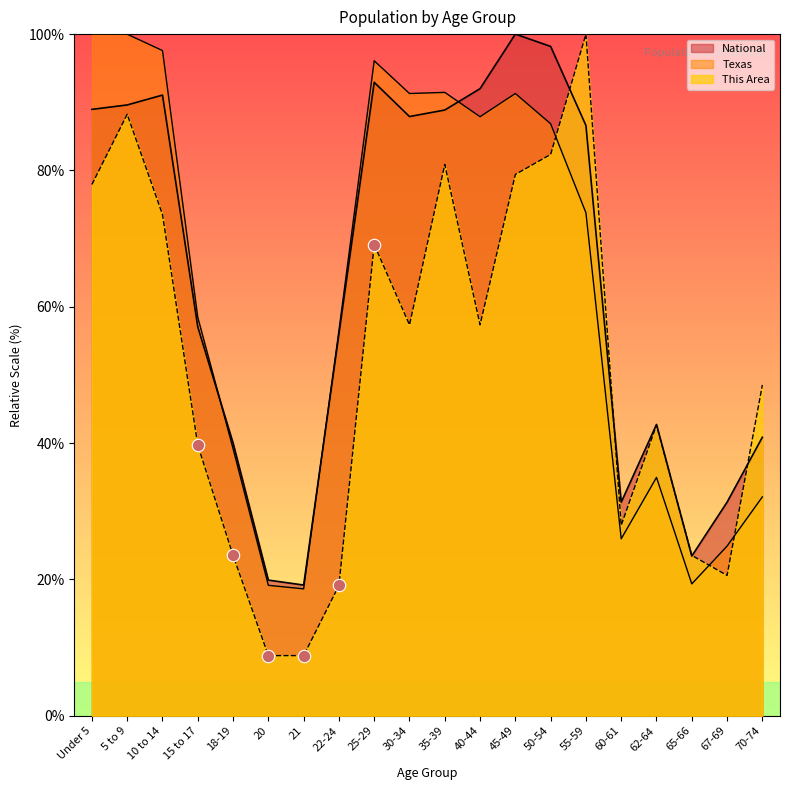

At how many categories does at least one series exceed 51?

12